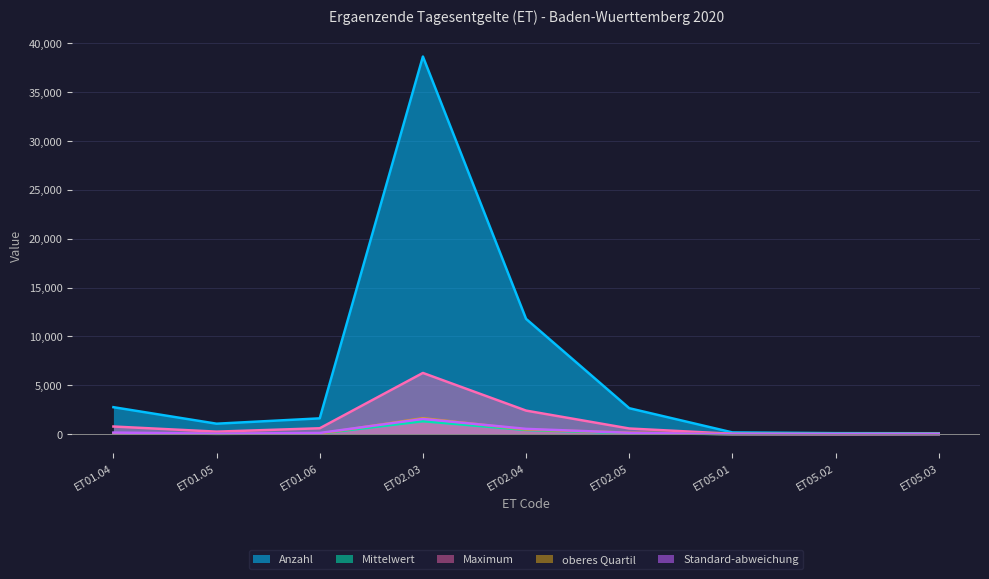

Which series has the largest total across all categories?

Anzahl